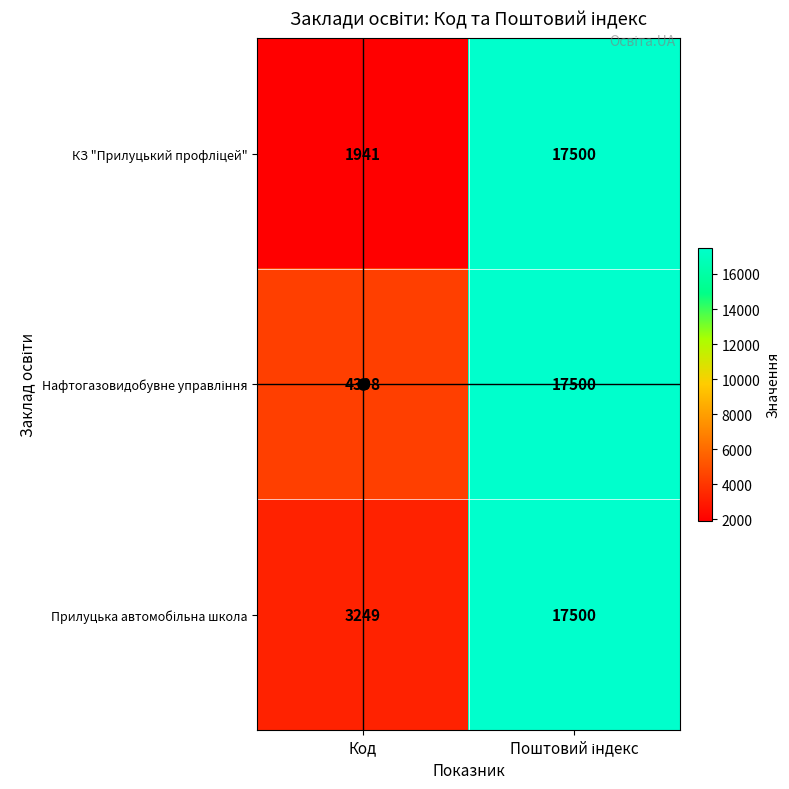

What is the spread (max minus min) of values at Код?

2457